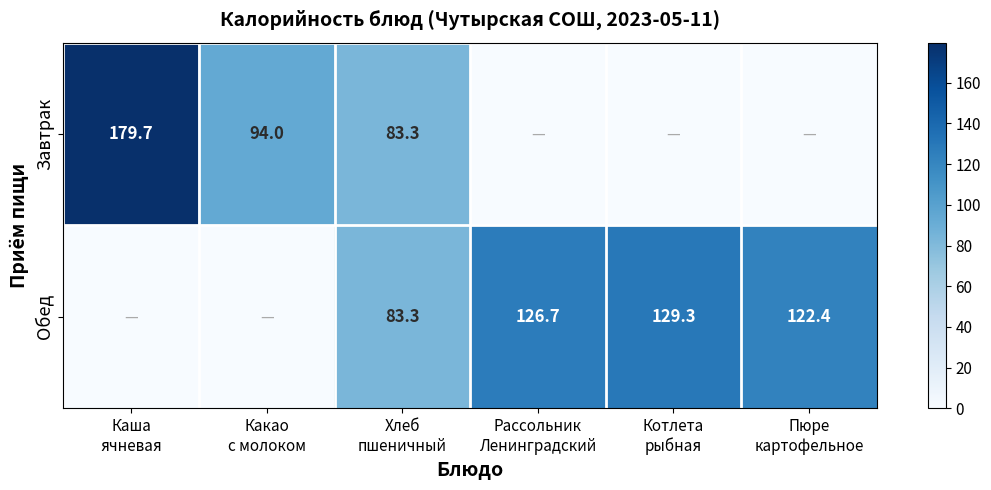

What is the spread (max minus min) of values at Пюре
картофельное?

122.4